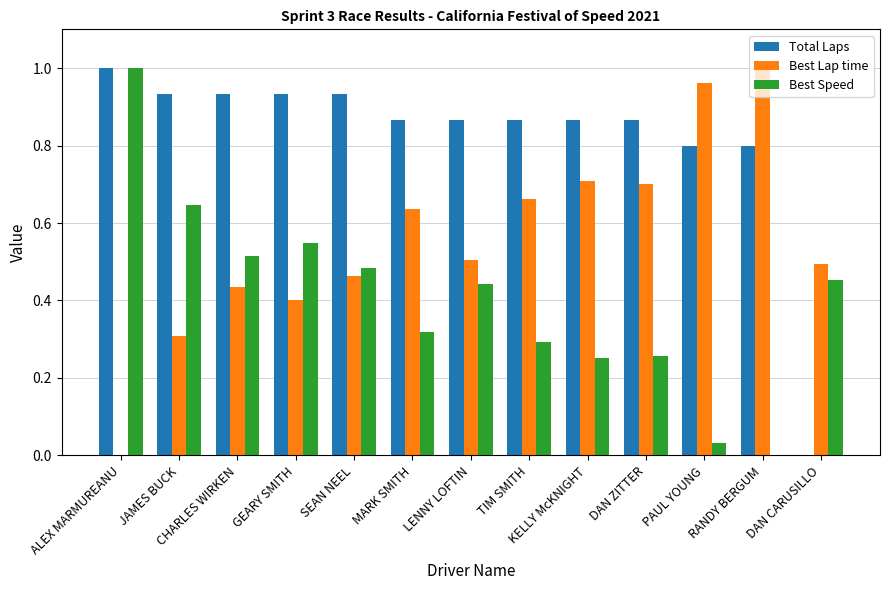

Which series has the largest total across all categories?

Total Laps